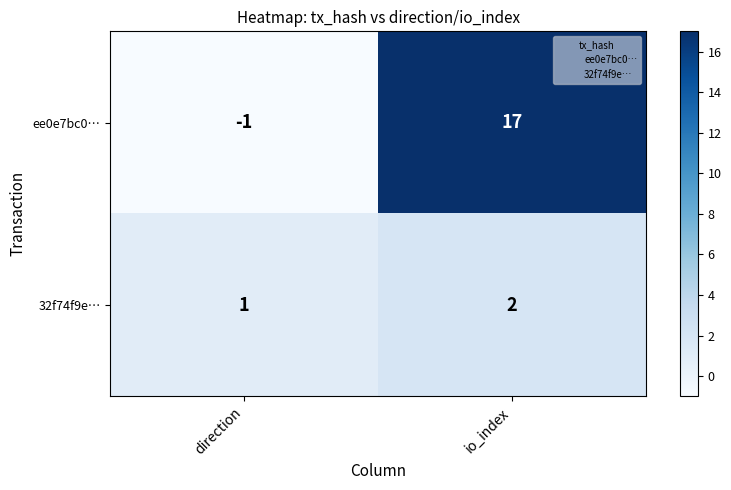

Rank the series by their average value, from lowest to highest.

32f74f9e…, ee0e7bc0…